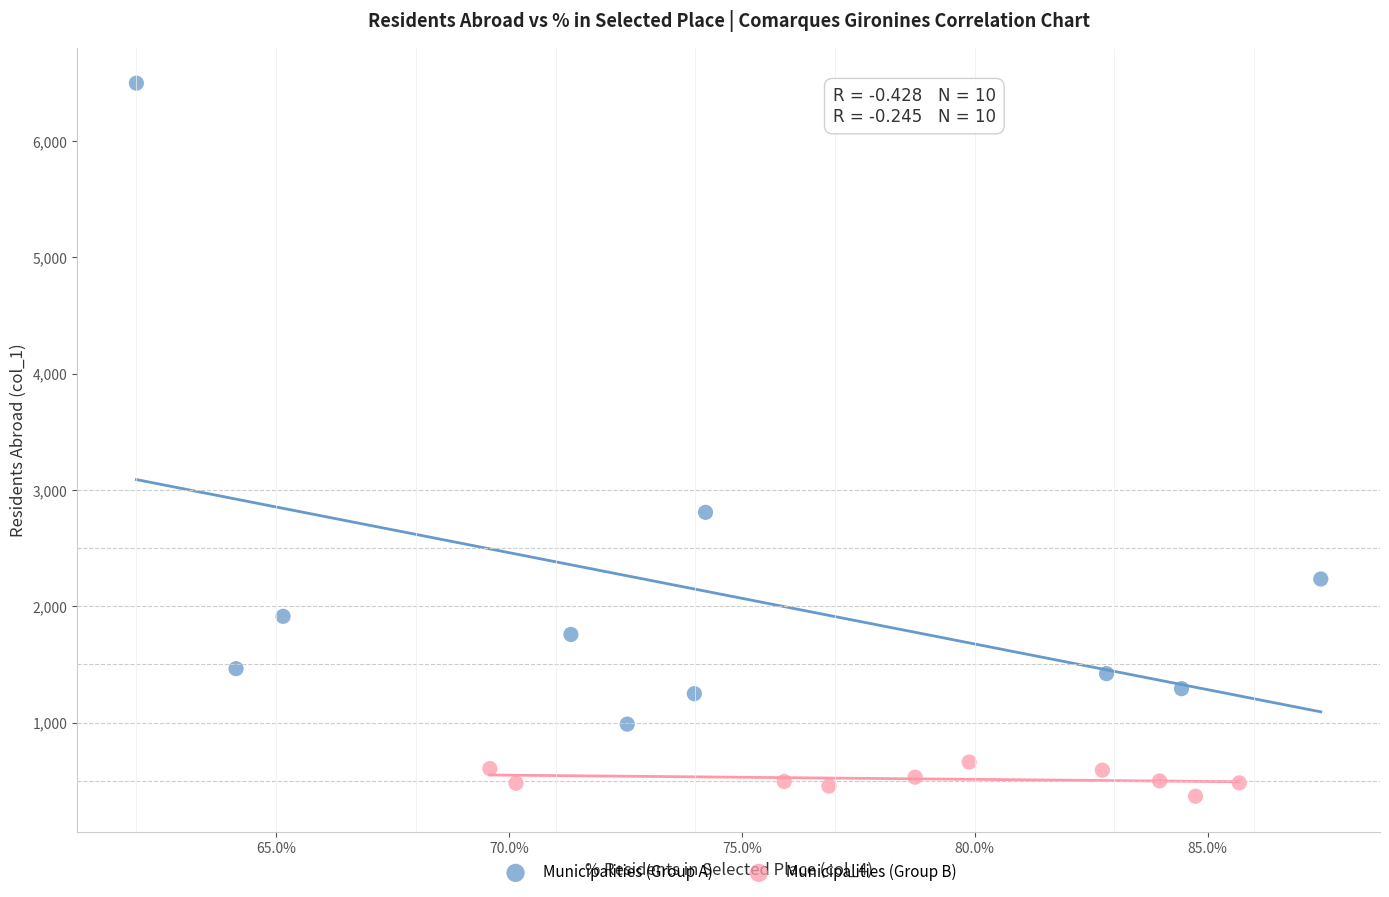

What are all the series names shown in the legend?

Municipalities (Group A), Municipalities (Group B)